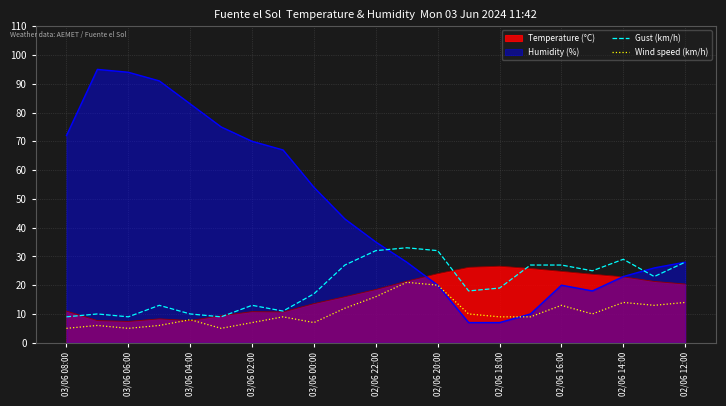

List the series in order of their peak value, highest first.

Humidity (%), Gust (km/h), Temperature (°C), Wind speed (km/h)